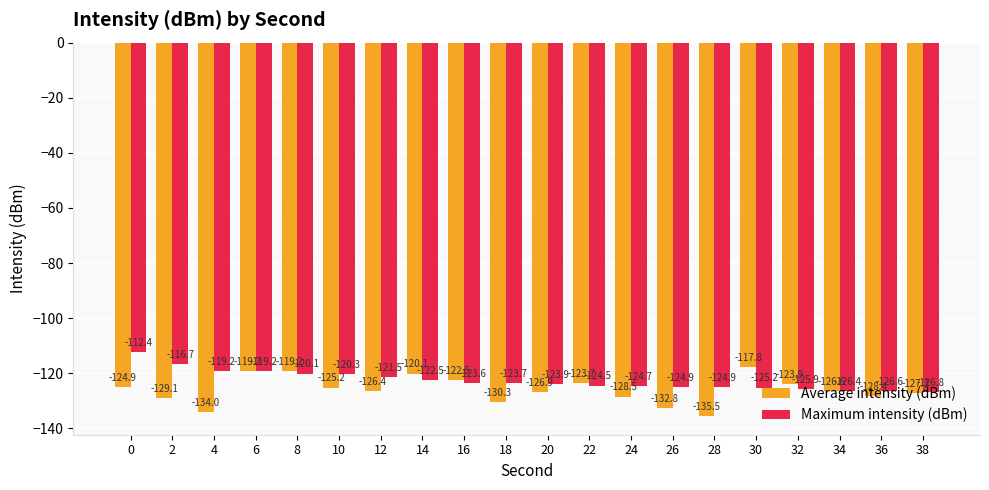

What is the maximum value for Average intensity (dBm)?

-117.8